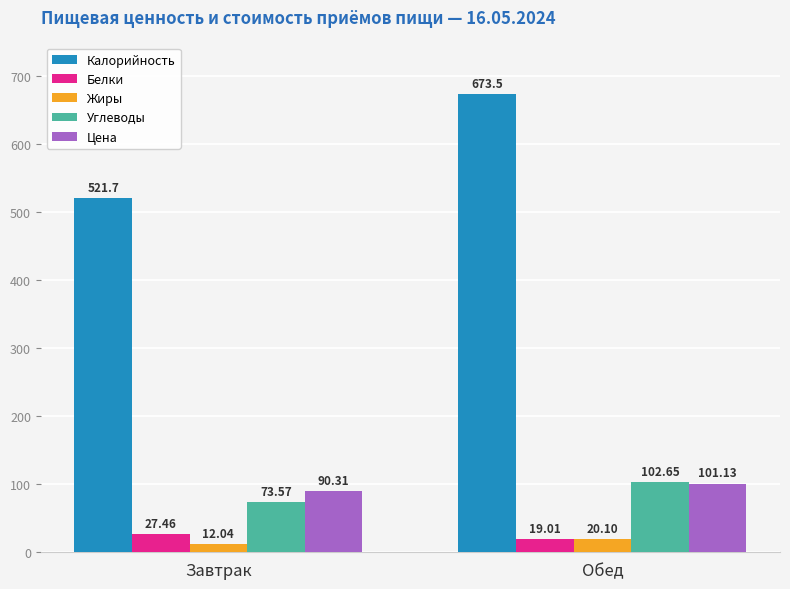

What is the sum of all Жиры values?

32.1